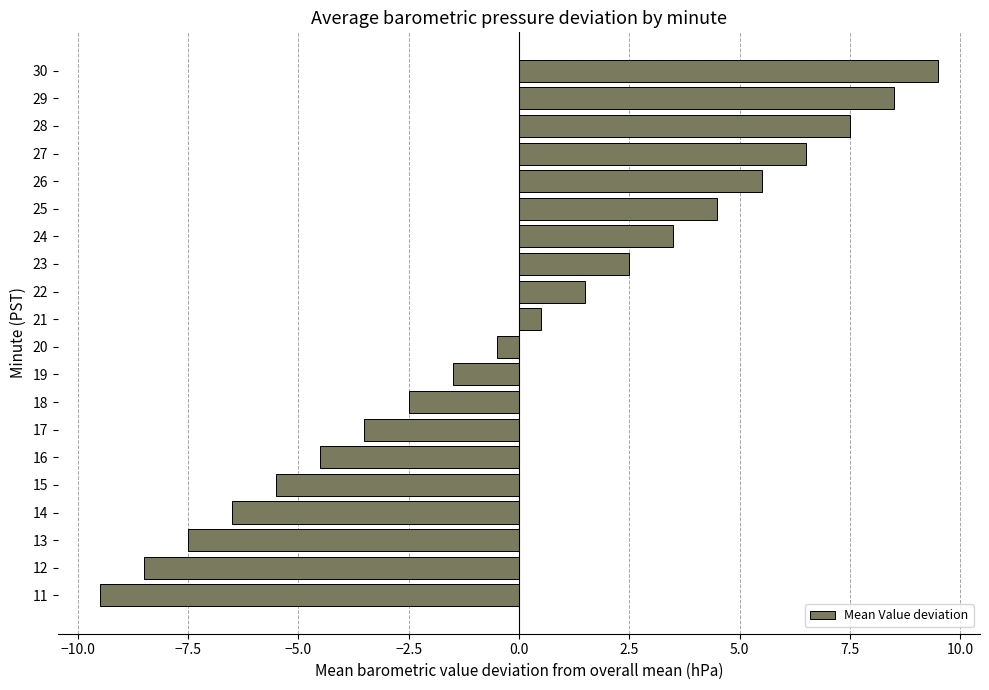

At which category does the chart reach its peak across all series?

30